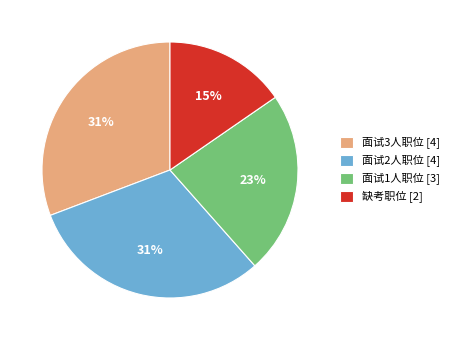

Which category has the smallest portion of the pie?

缺考职位 [2]